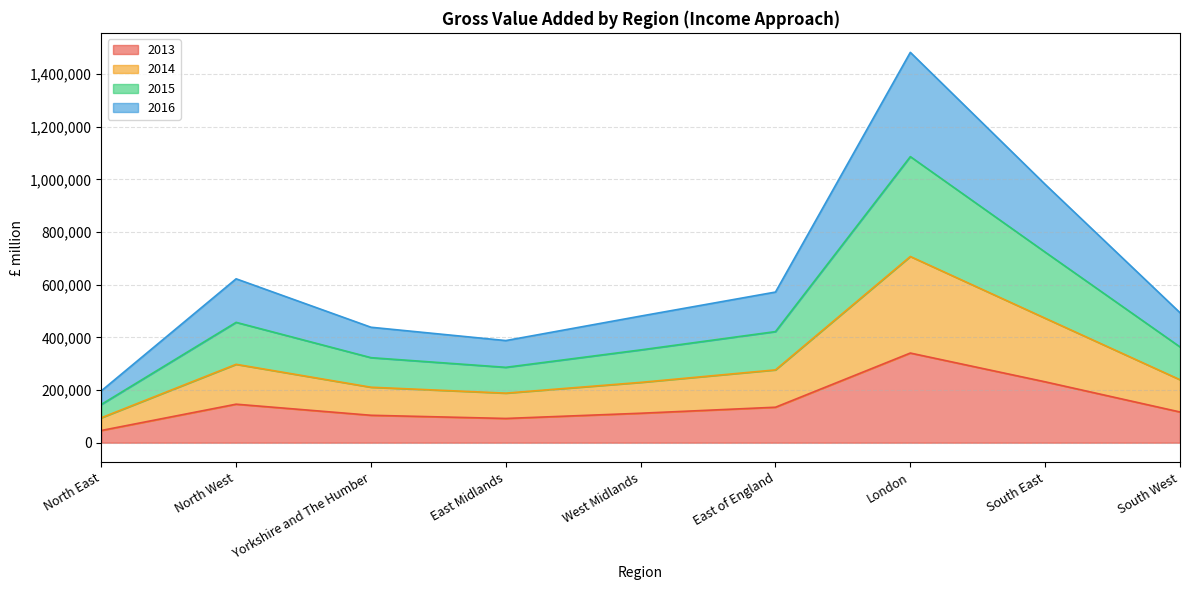

How many interior local peaks does the 2015 series have?

2